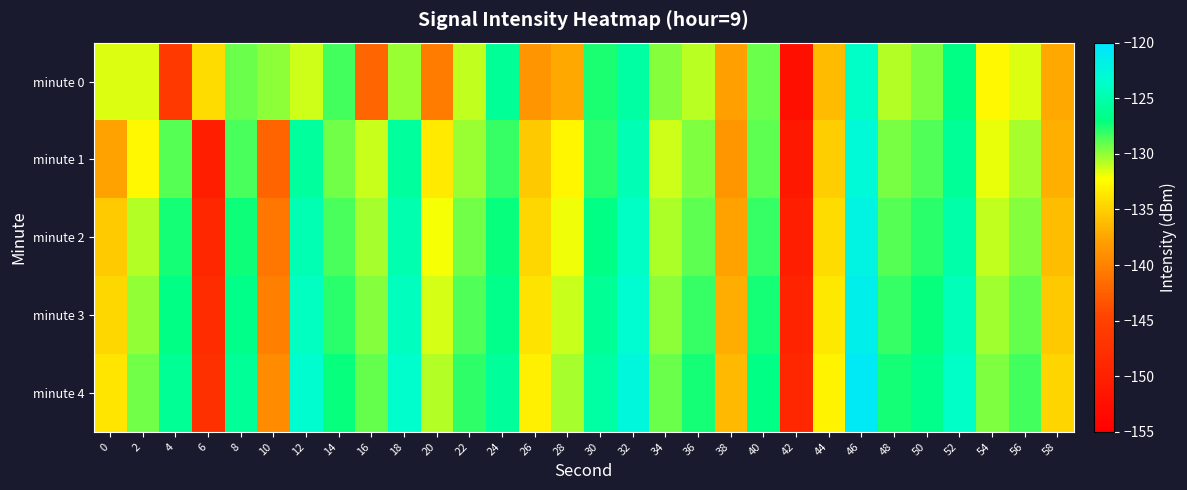

At how many categories does at least one series exceed -149?

30